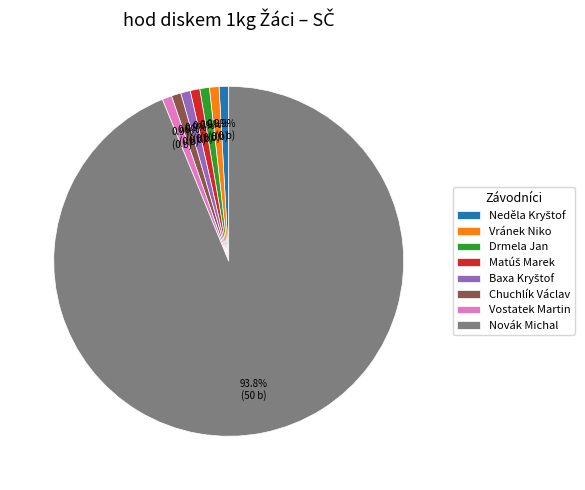

What portion of the pie excludes Chuchlík Václav?

99.1%